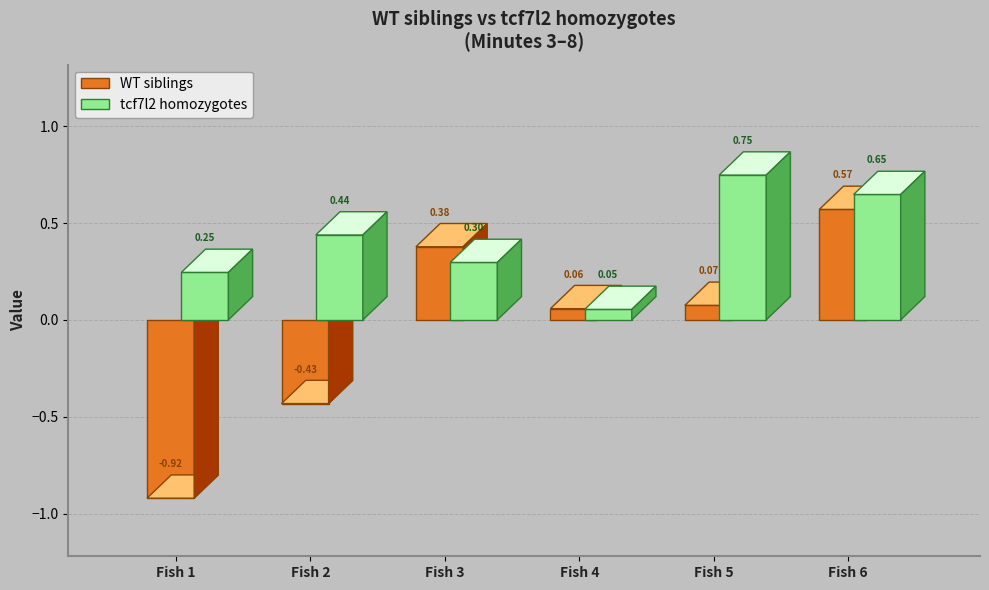

True or false: WT siblings has a value of -0.9 at Fish 1.

True